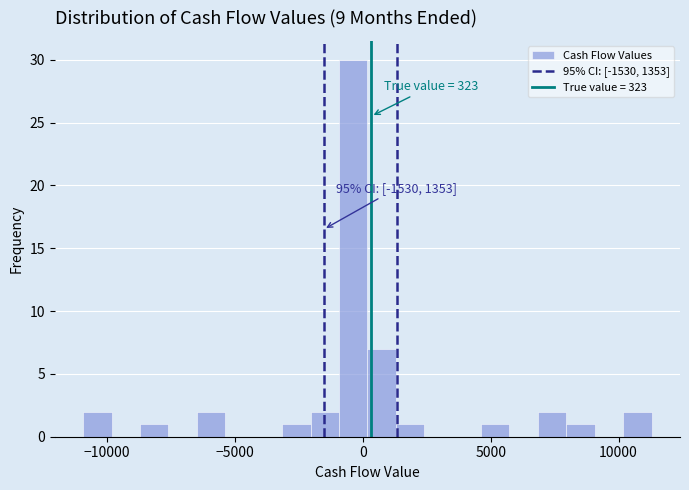

Around what value on the x-axis is the tallest bar? Give the approximate position of its centre, as read against the axis.

-500